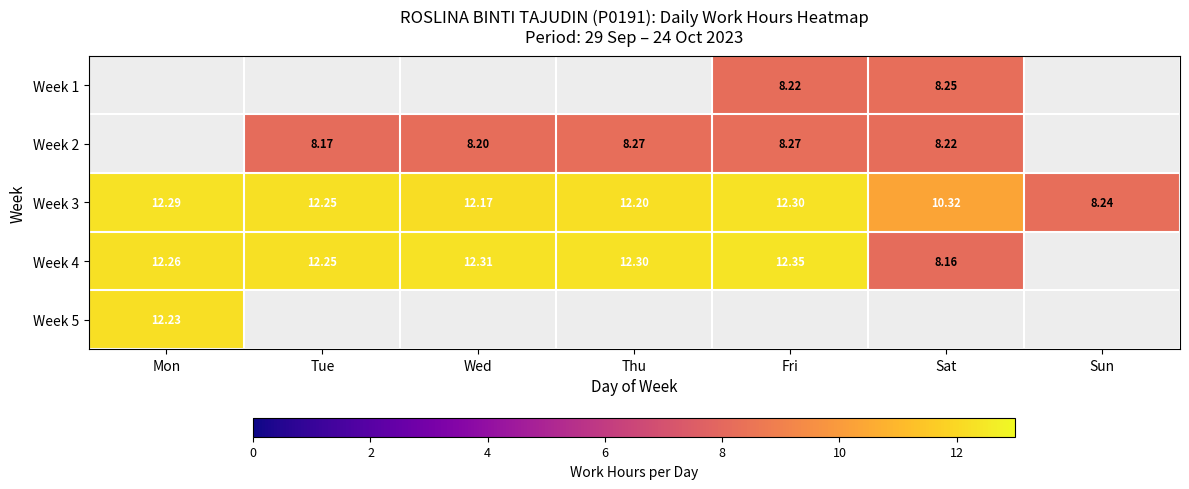

Is the value of Week 2 at Thu greater than the value of Week 4 at Tue?

No